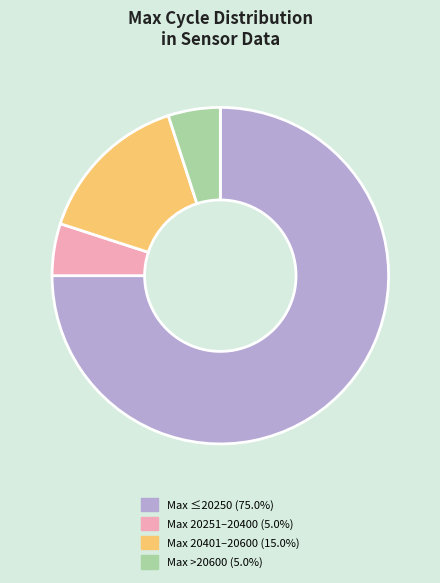

Does Max >20600 (5.0%) account for over 50% of the chart?

No